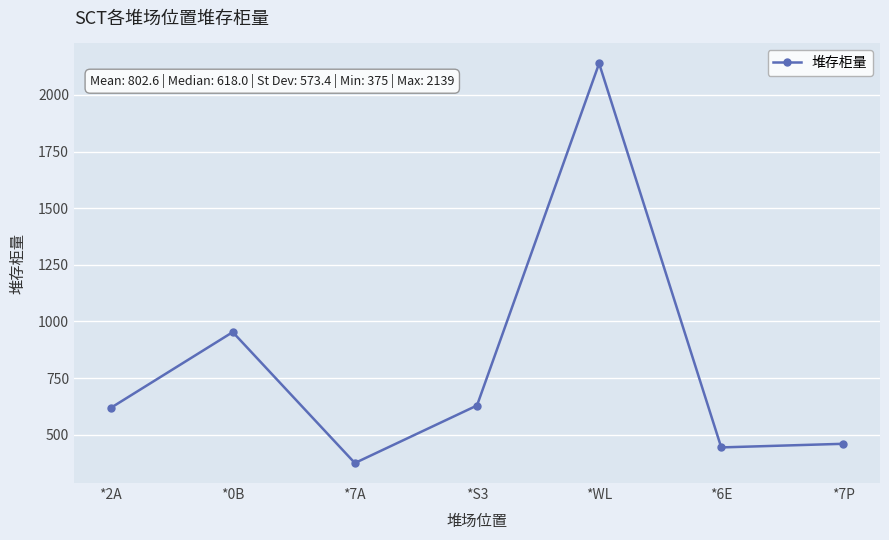

Between *0B and *2A, which is larger?

*0B